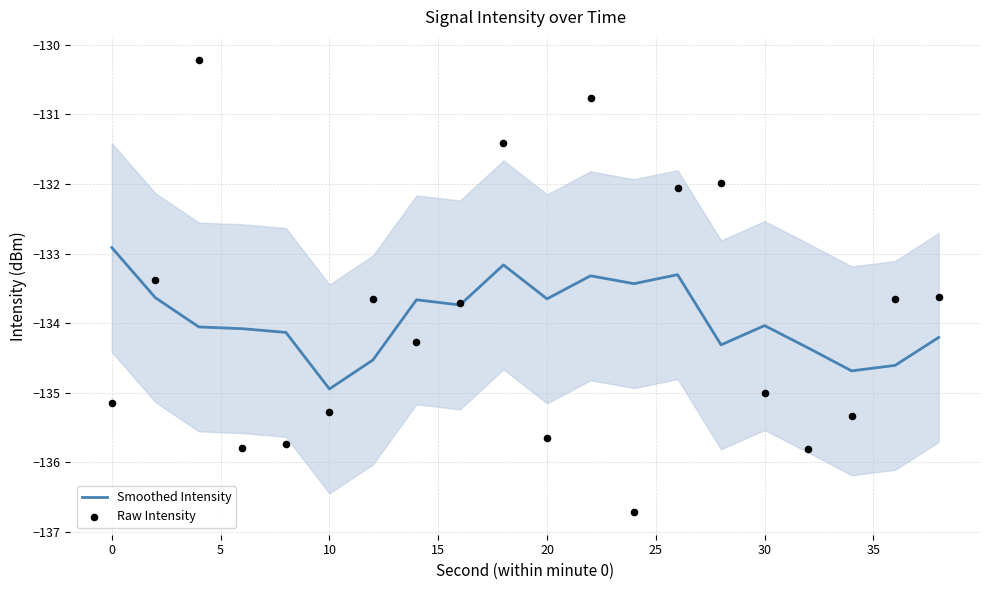

Which series reaches the minimum Y coordinate?

Raw Intensity